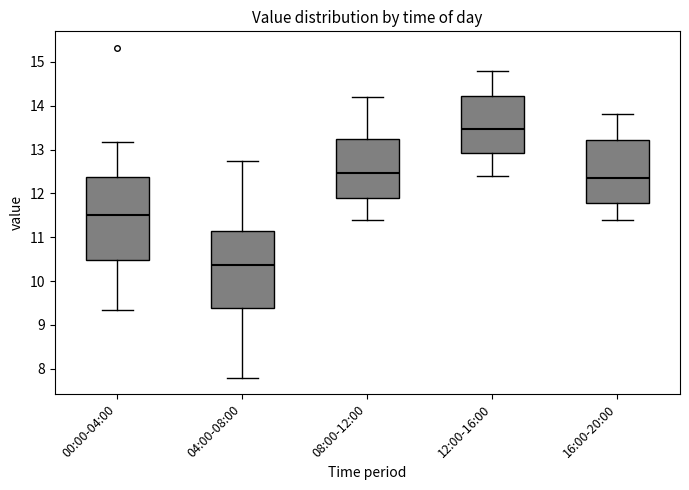

Which box has the lowest median line?

04:00-08:00